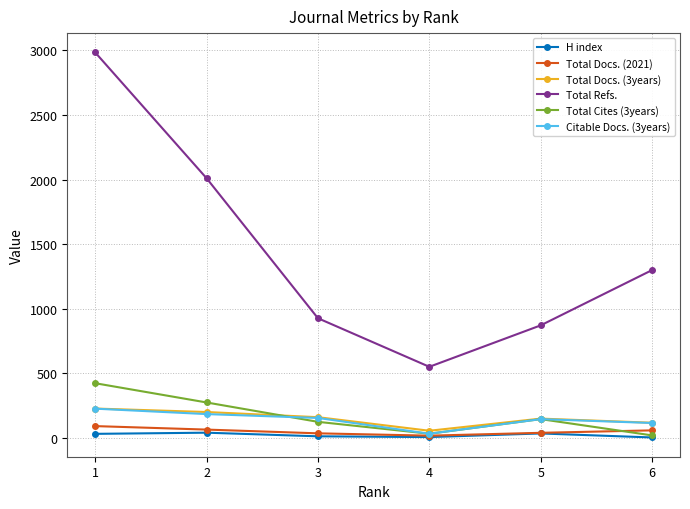

At which category does Citable Docs. (3years) reach its first local valley?

4